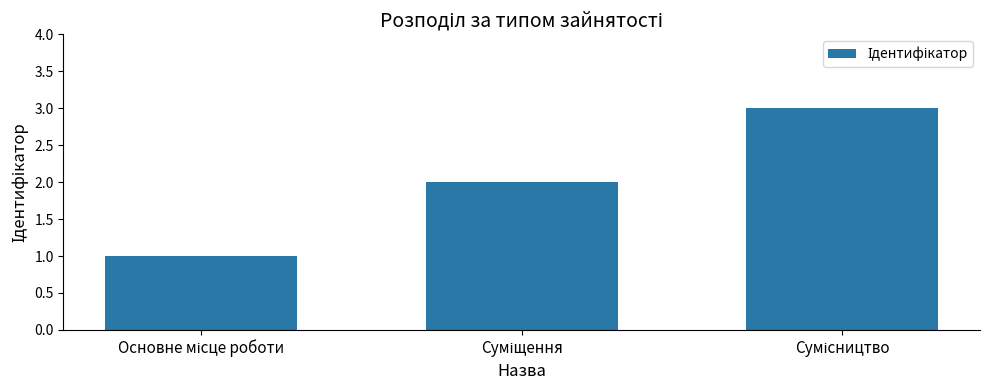

What is the sum of all values?

6